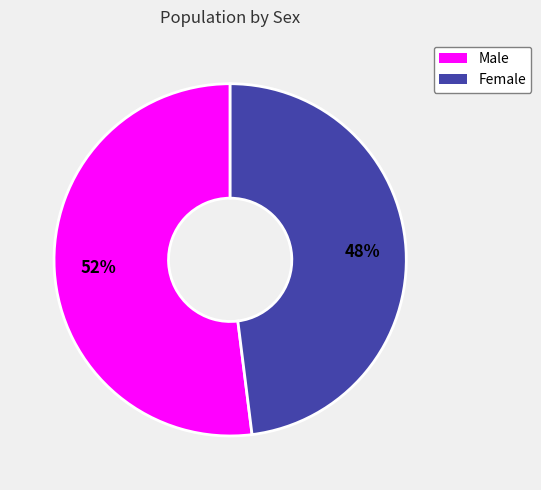

To the nearest percent, what is the combined percentage of Male and Female?

100%